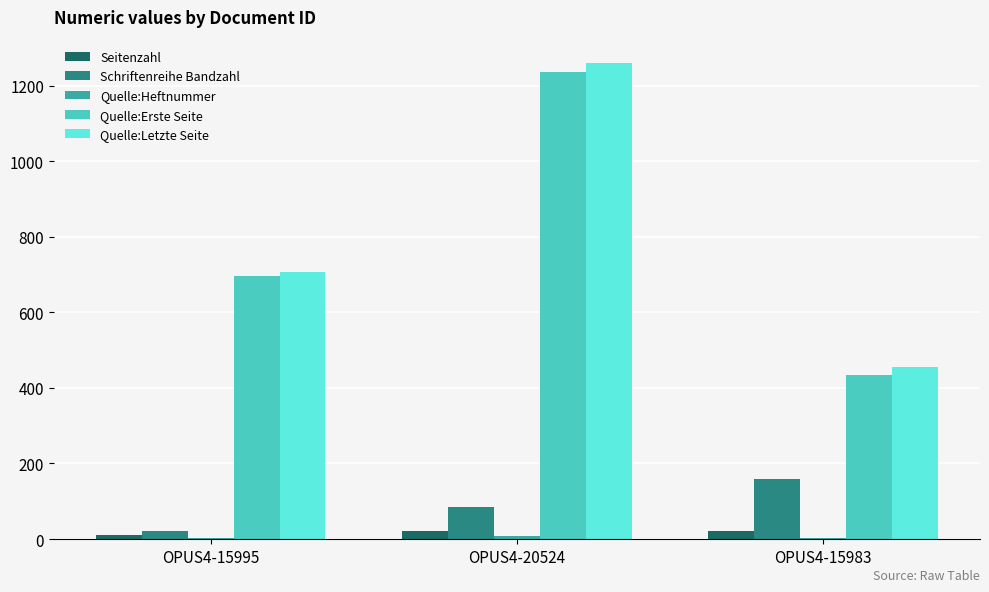

What is the highest value of the Quelle:Erste Seite series?

1237